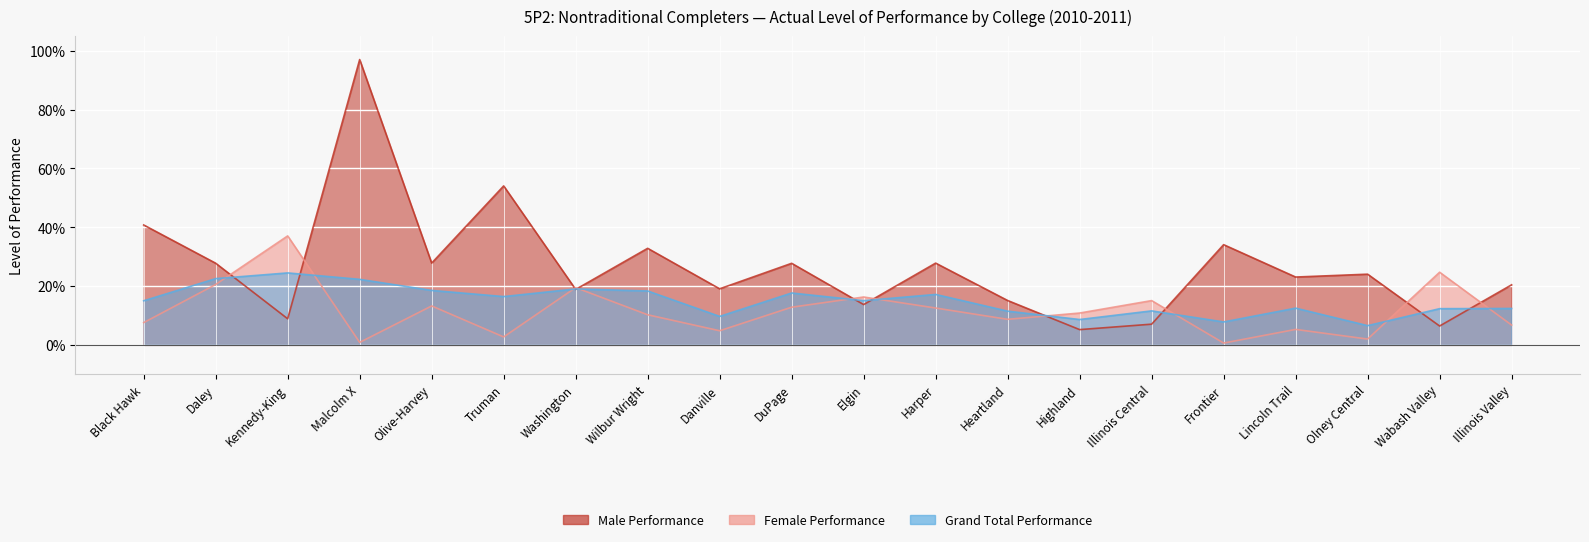

Rank the series by their maximum value, from highest to lowest.

Male Performance, Female Performance, Grand Total Performance